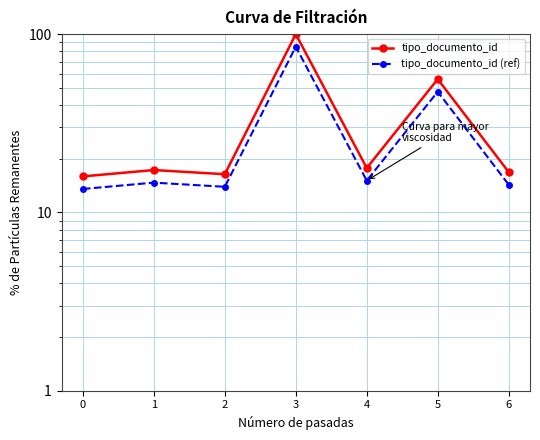

What is the minimum value for tipo_documento_id (ref)?

13.5